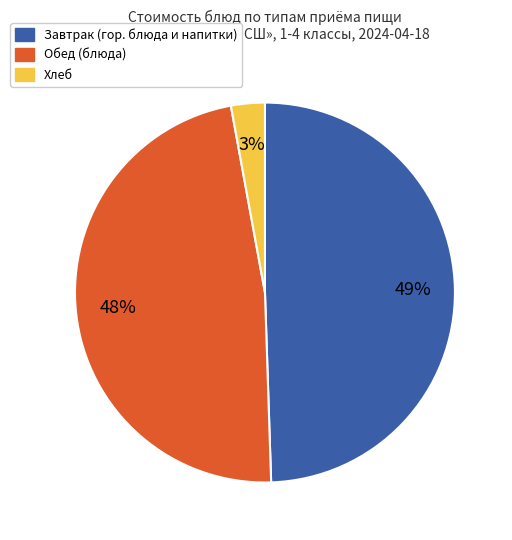

To the nearest percent, what is the average slice percentage?

33%